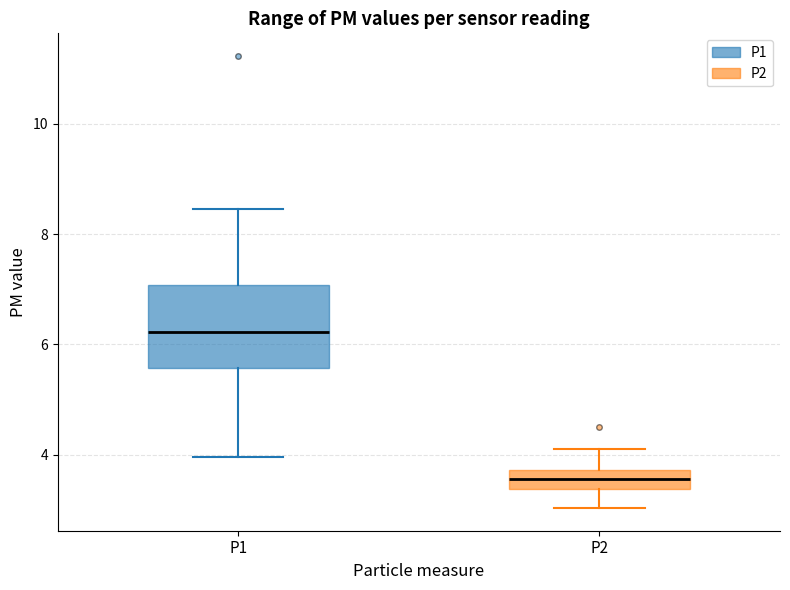

Reading left to right, read every box against the y-axis: the position of its median line, the range the box covers, and the ends of its whiskers. The values are not printed on the chart, so give them approximately, as read against the axis.

P1: median 6.2, box 5.6 to 7.0, whiskers 4.0 to 8.4
P2: median 3.6, box 3.4 to 3.8, whiskers 3.0 to 4.2